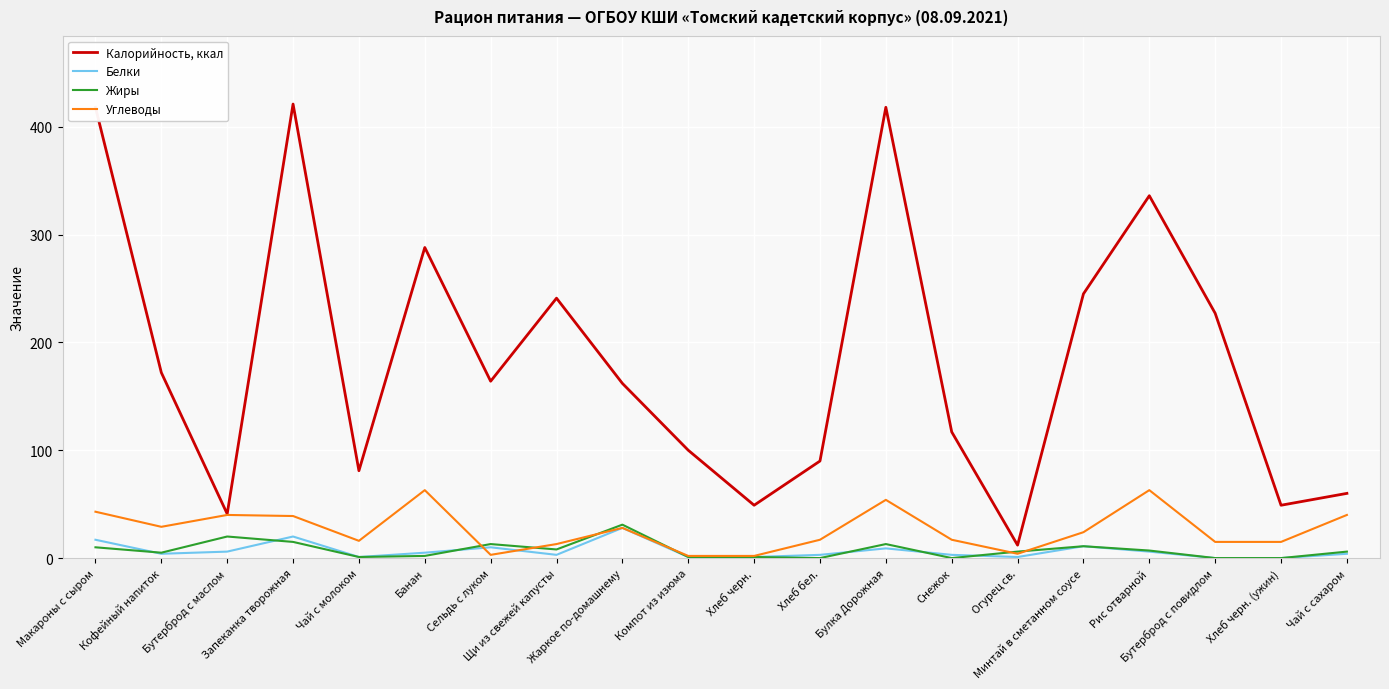

True or false: Калорийность, ккал has a value of 20 at Бутерброд с маслом.

False